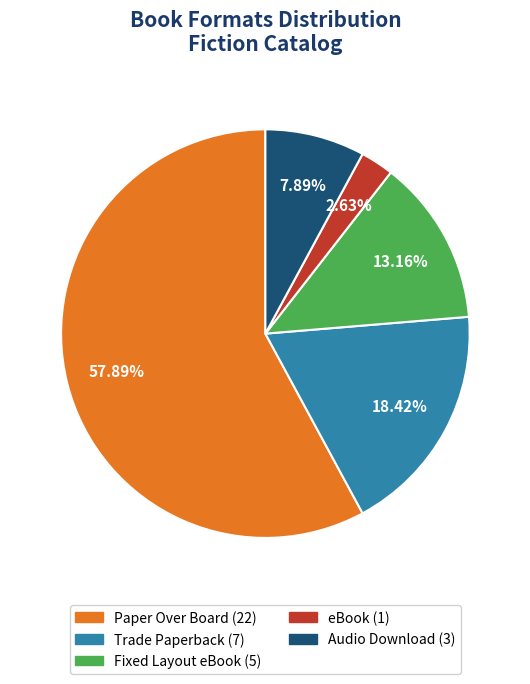

What portion of the pie excludes Fixed Layout eBook?

86.8%